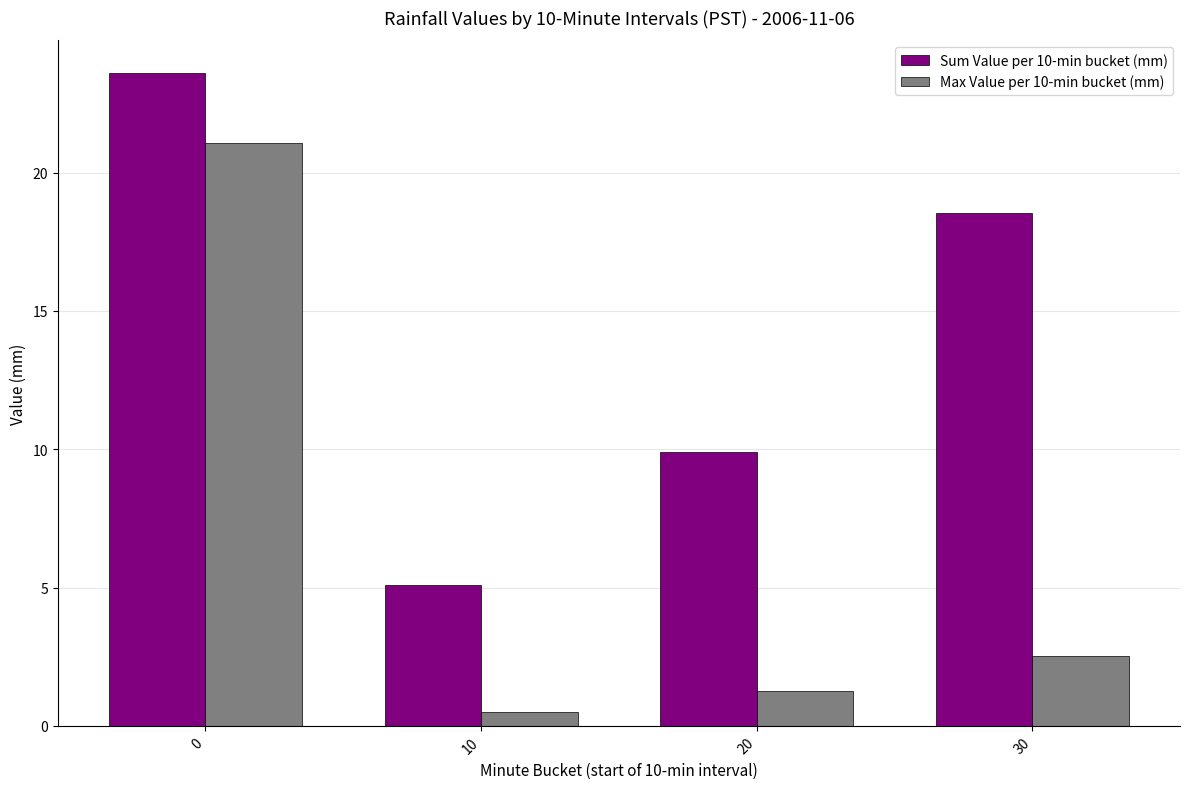

What is the spread (max minus min) of values at 0?

2.5